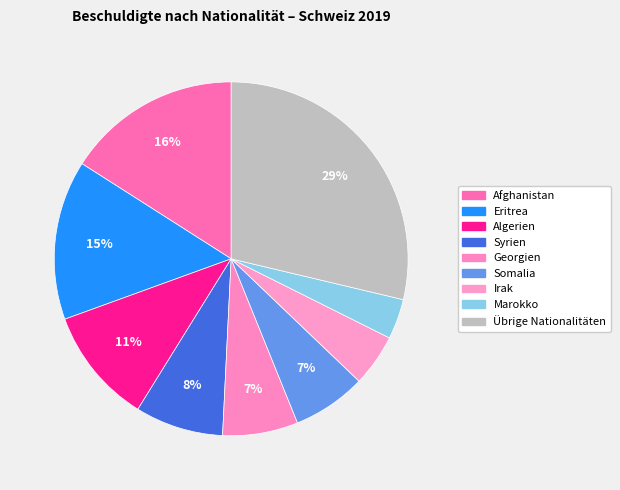

True or false: Übrige Nationalitäten accounts for 22% of the total.

False